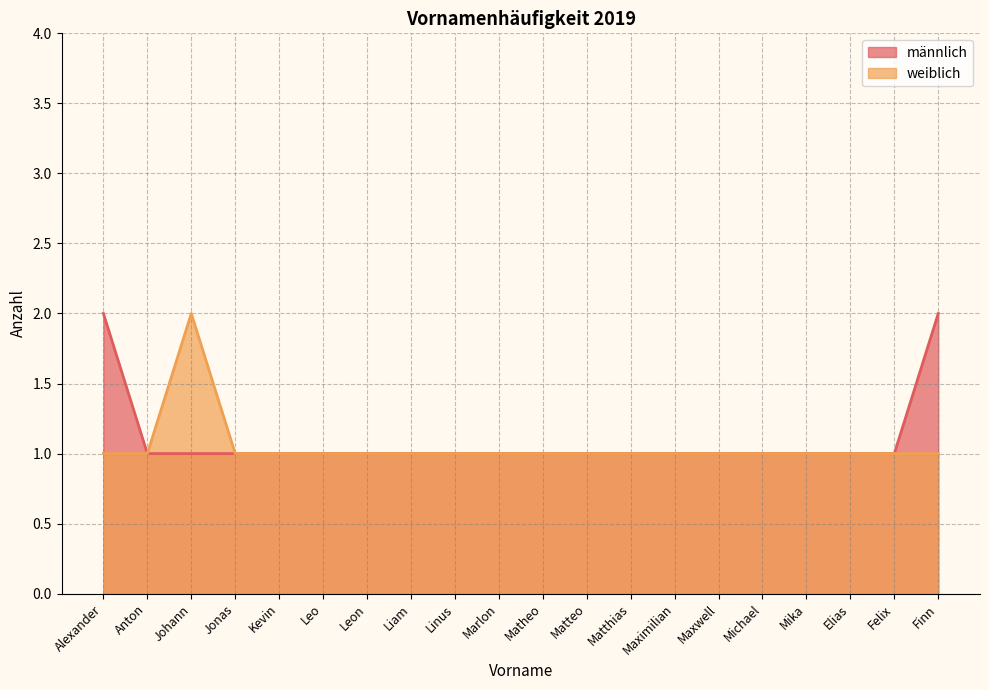

What is the difference between the maximum and second lowest values in the weiblich series?

1